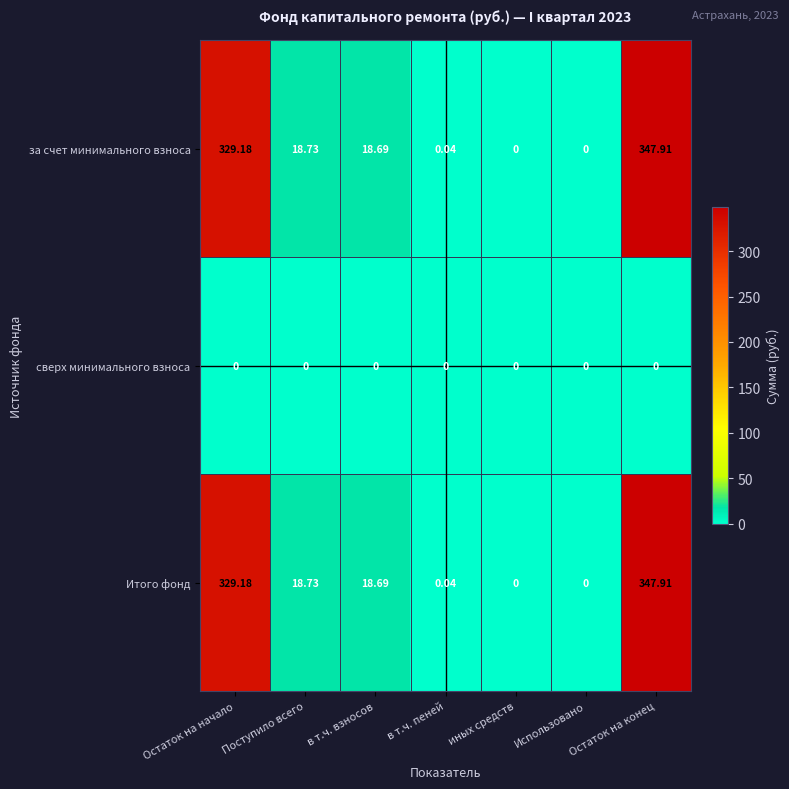

At which category is the sum across all series the highest?

Остаток на конец